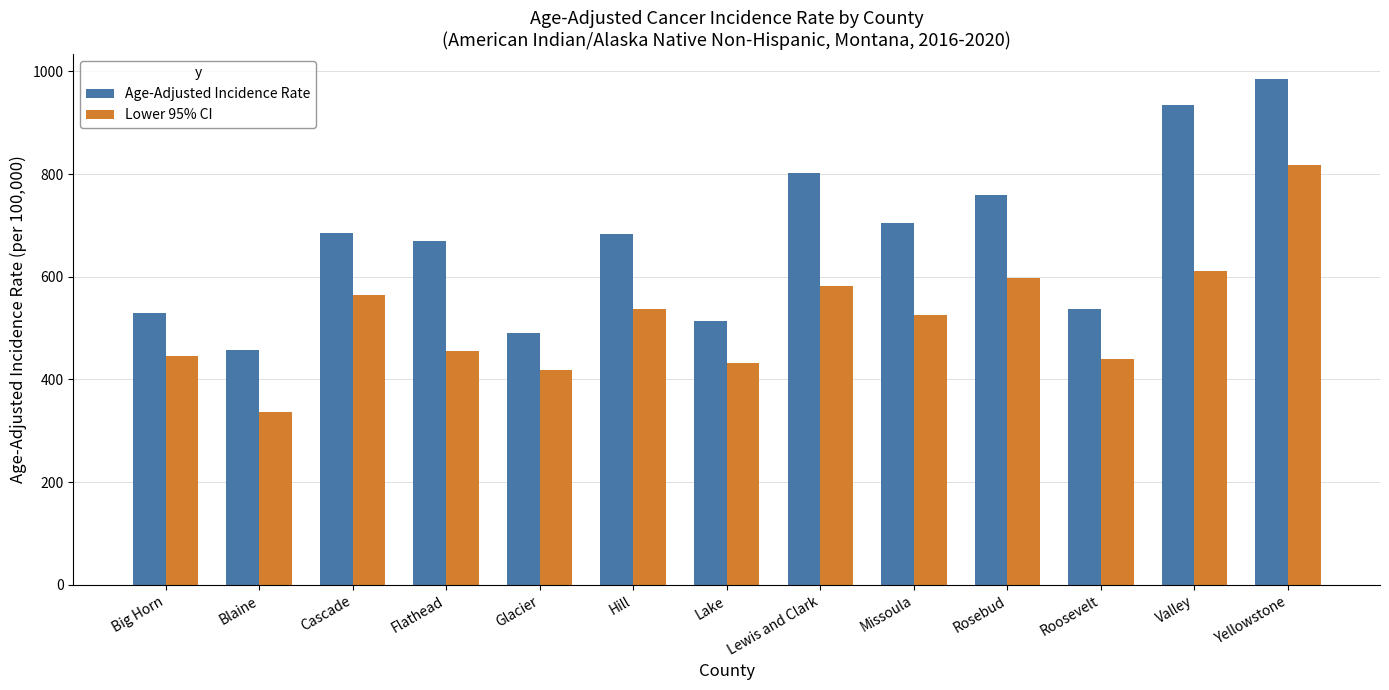

What is the difference between the Age-Adjusted Incidence Rate values at Rosebud and Flathead?

88.8